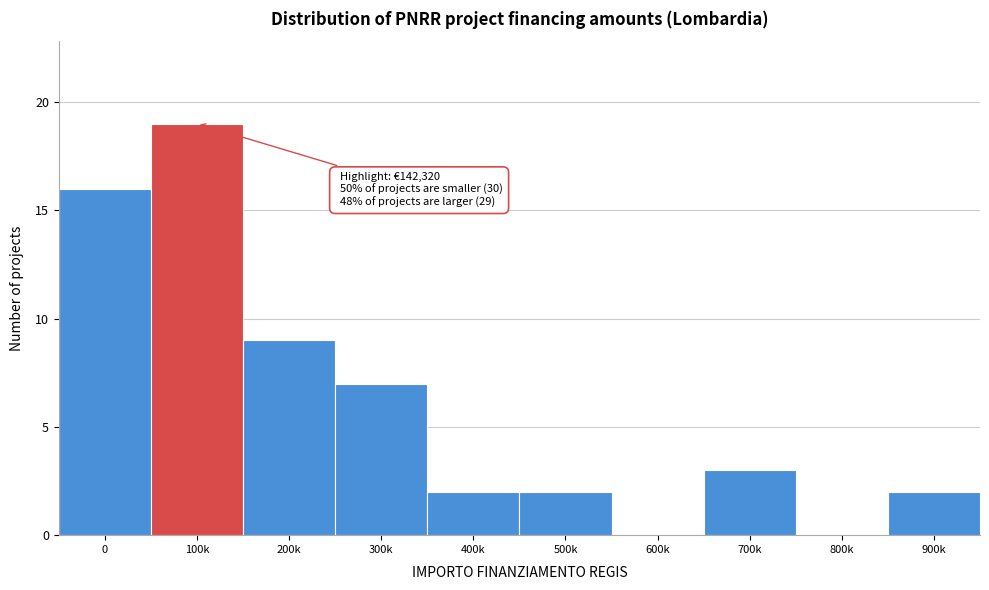

Reading left to right, what are all the values shown in this chart?

0=16	100k=19	200k=9	300k=7	400k=2	500k=2	600k=0	700k=3	800k=0	900k=2